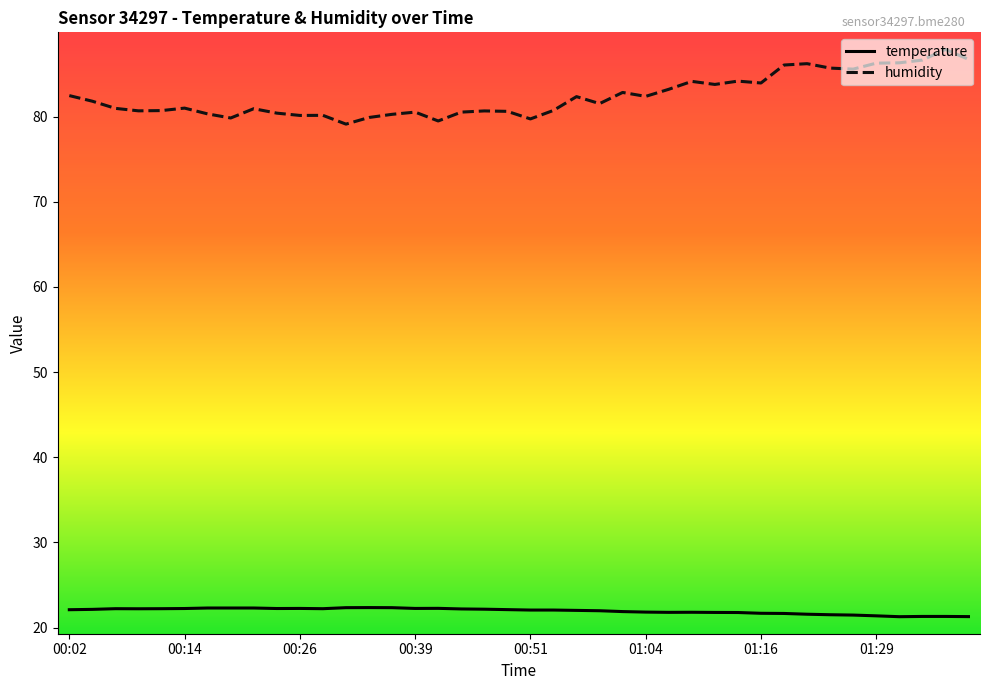

Which series has the largest total across all categories?

humidity